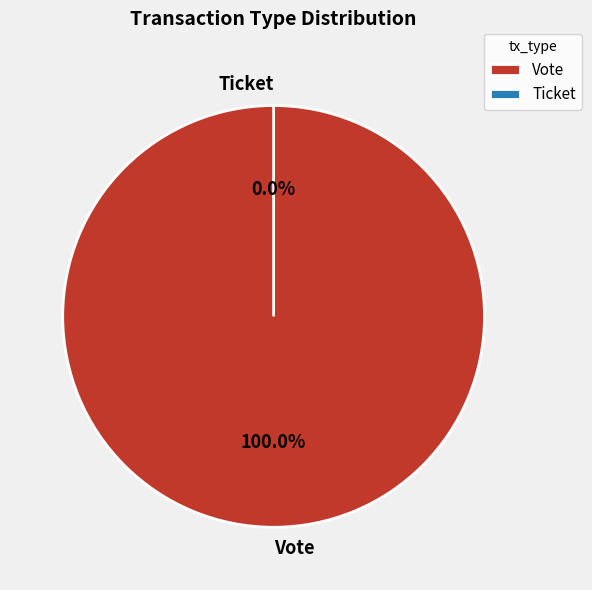

True or false: Ticket accounts for 1% of the total.

False